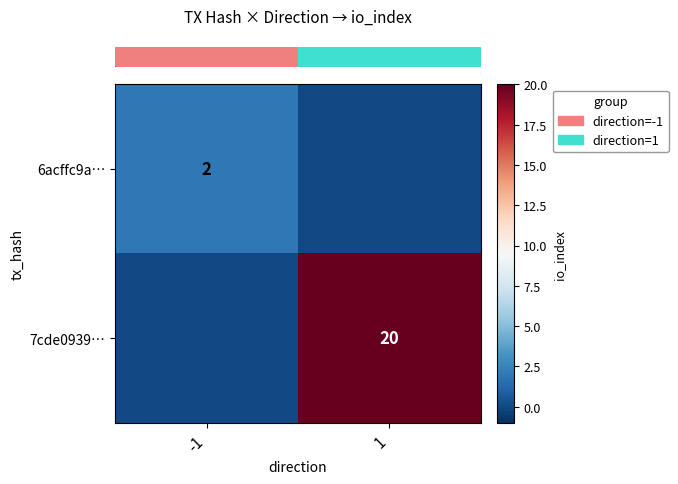

What is the sum of all row_1 values?

20